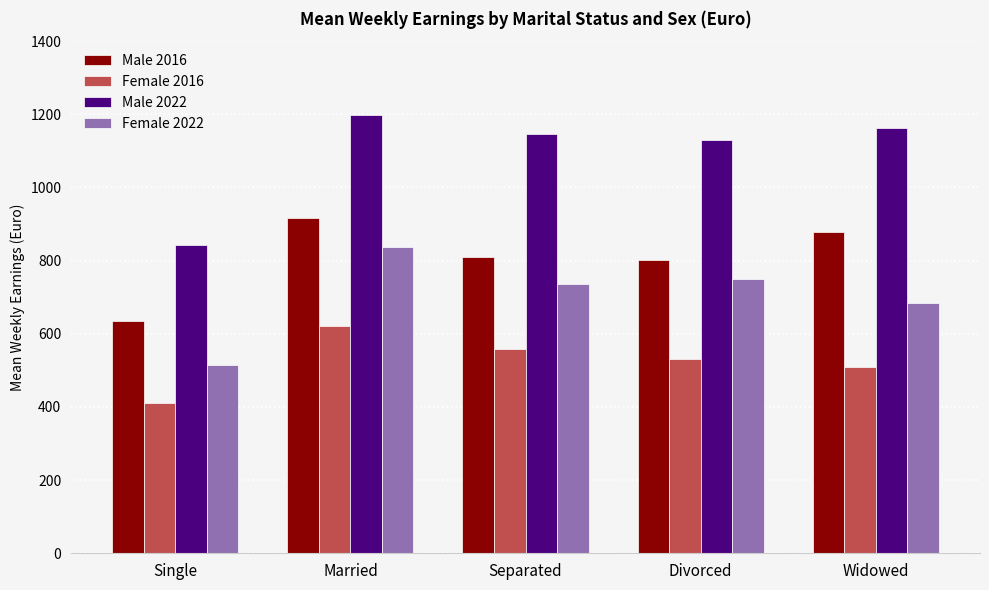

Rank the series by their average value, from highest to lowest.

Male 2022, Male 2016, Female 2022, Female 2016